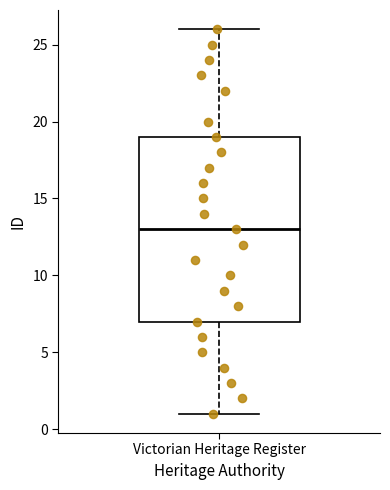

Transcribe this box plot: give where the median line is, the range the box spans, and where the two whiskers end, as read against the y-axis. The values are not printed on the chart, so give them approximately, as read against the axis.

median 13, box 7 to 19, whiskers 1 to 26